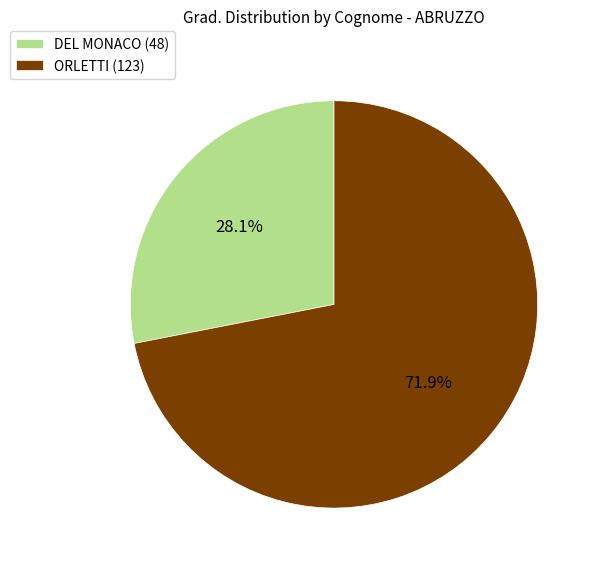

What percentage is the DEL MONACO slice, to the nearest percent?

28%